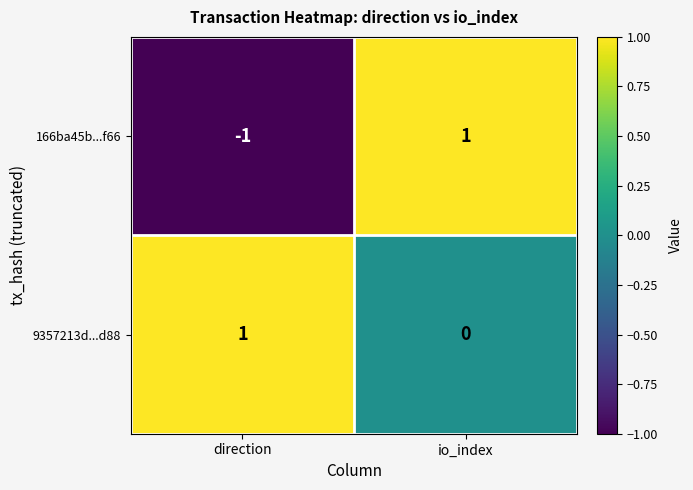

What is the smallest value displayed?

-1